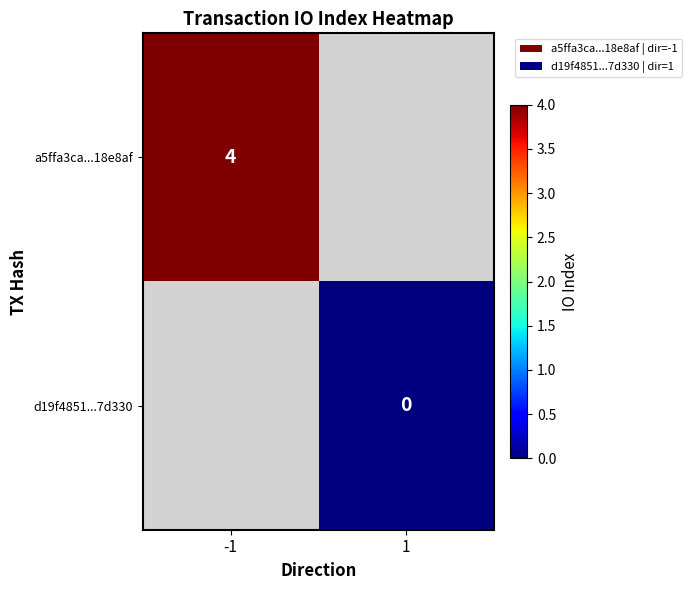

At how many categories does at least one series exceed 0?

1